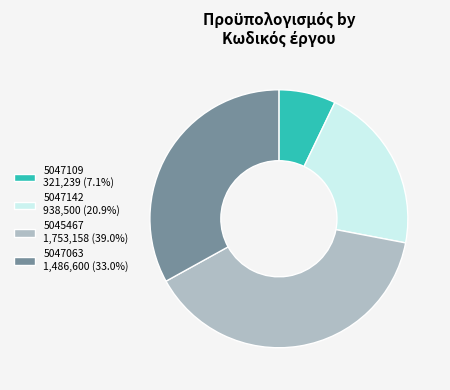

Count the number of slices in the pie.

4